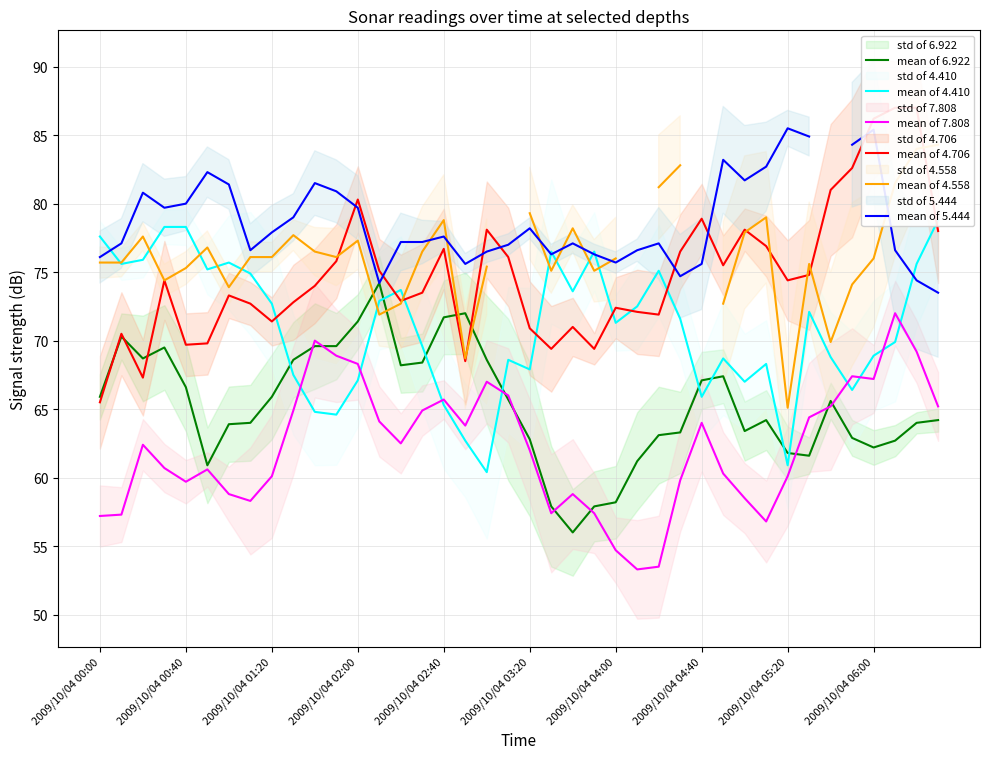

The value of mean of 7.808 at 2009/10/04 05:20 is 35.8. True or false?

False